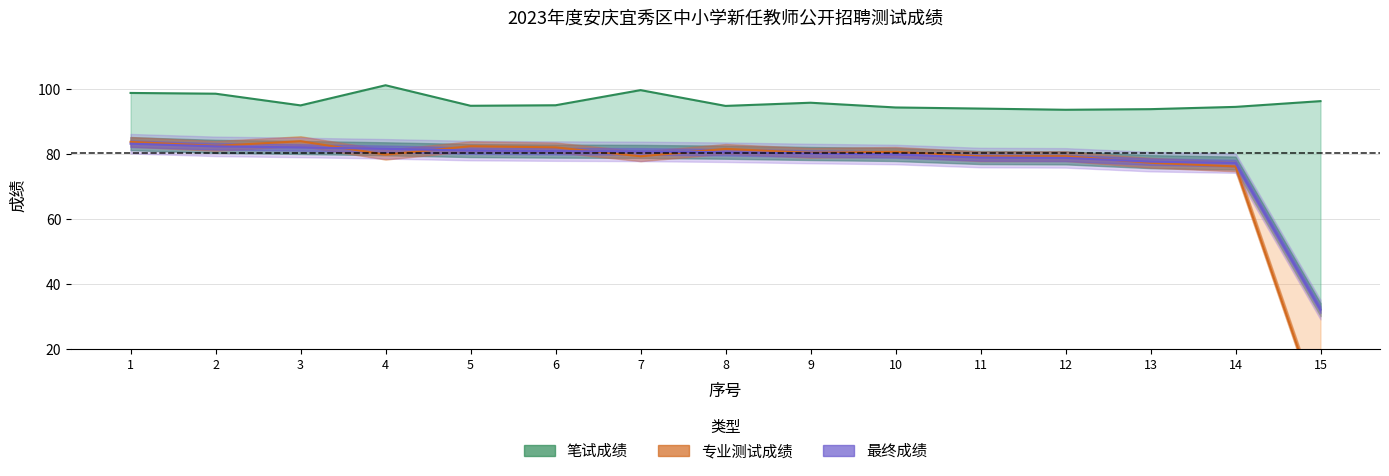

Reading left to right, list all the values displayed in this chart.

笔试成绩: 98.8	98.6	95.0	101.2	94.9	95.0	99.7	94.8	95.8	94.4	94.0	93.7	93.8	94.5	96.3
专业测试成绩: 83.8	82.5	84.0	79.8	82.4	82.1	79.3	81.6	80.4	80.7	79.3	79.4	77.3	76.2	0.0
最终成绩: 83.2	82.4	82.0	81.6	81.1	80.9	80.8	80.6	80.2	79.9	78.9	78.8	77.7	77.2	32.1